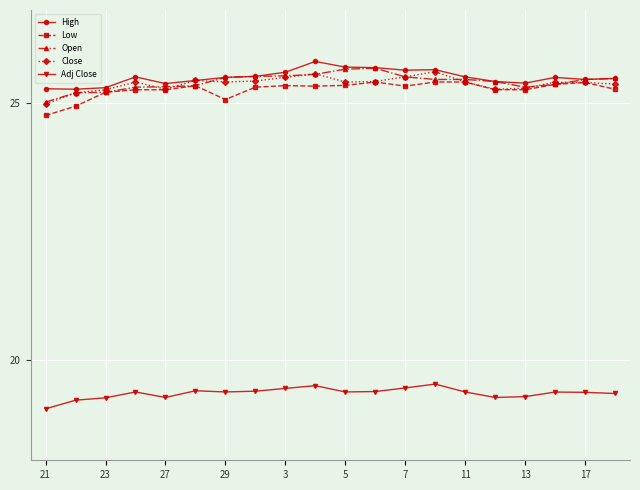

True or false: High has more than 1 points higher than both neighbors.

True